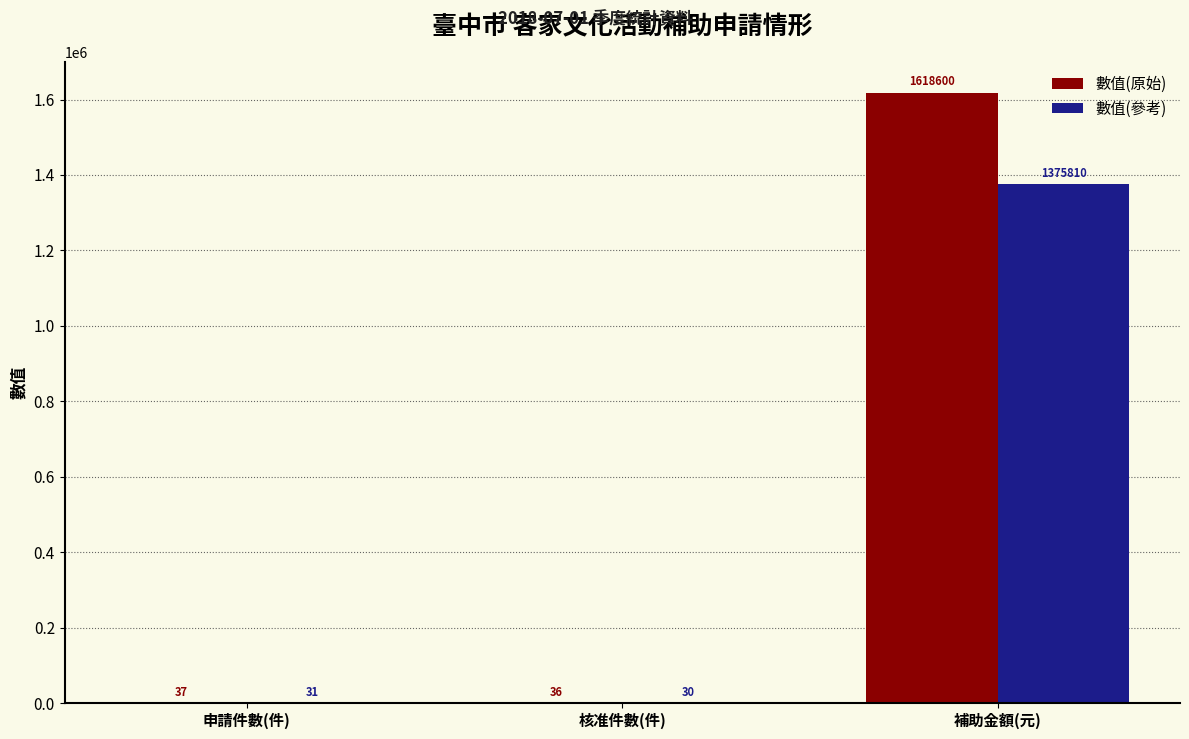

At which label does 數值(參考) reach its peak?

補助金額(元)